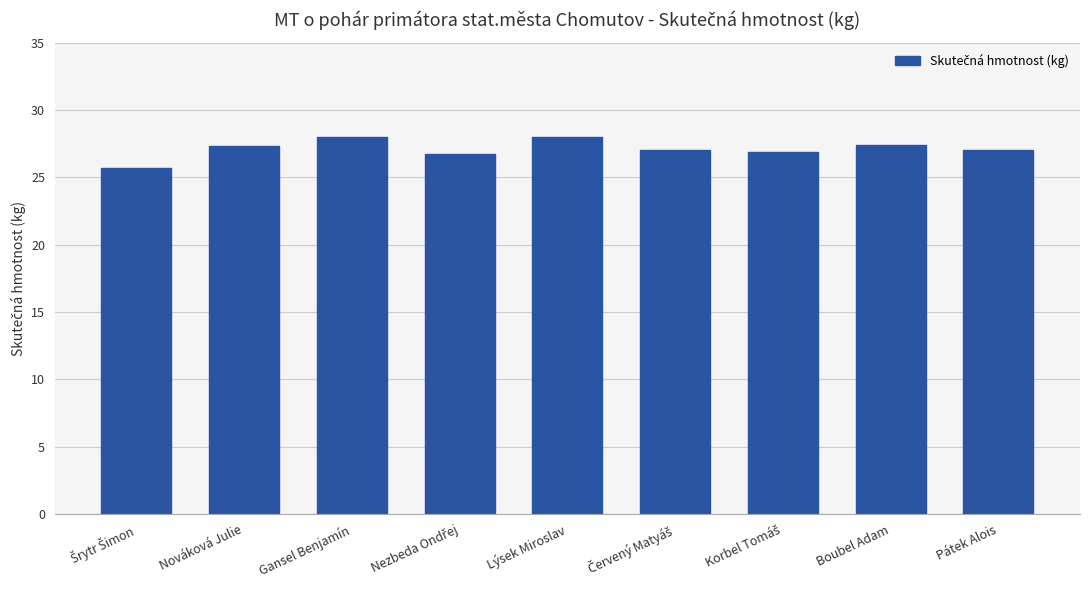

What is the change in value from Gansel Benjamín to Pátek Alois?

-1.0